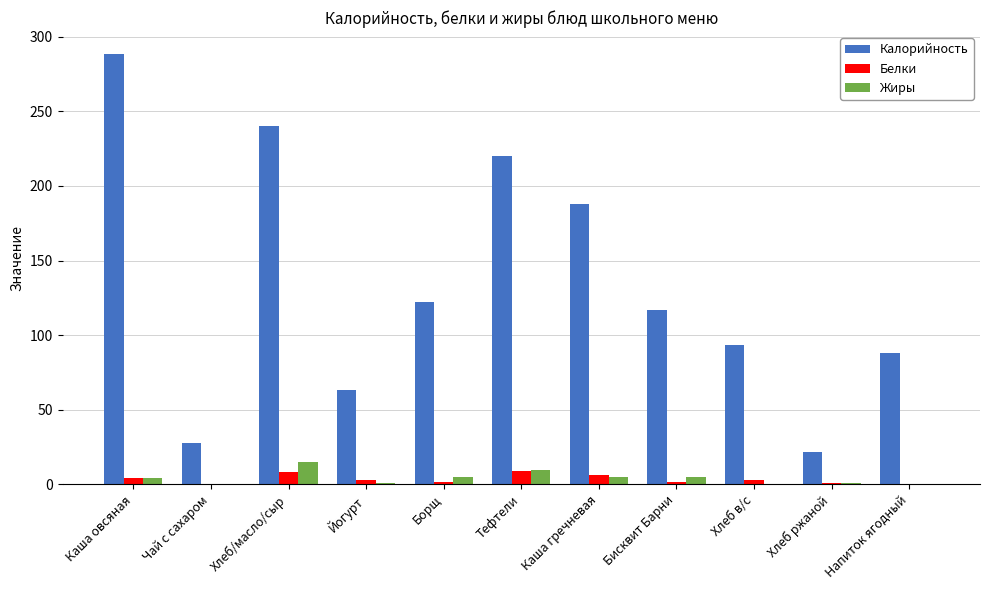

What is the sum of the Жиры values at Каша овсяная and Каша гречневая?

9.0